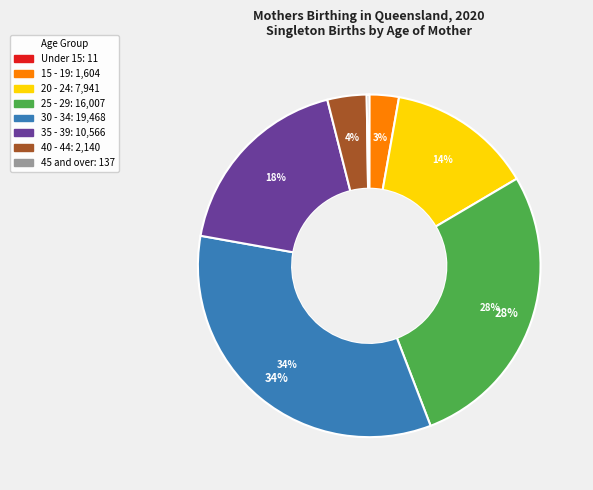

Combined, do 40 - 44 and 25 - 29 account for over 50%?

No